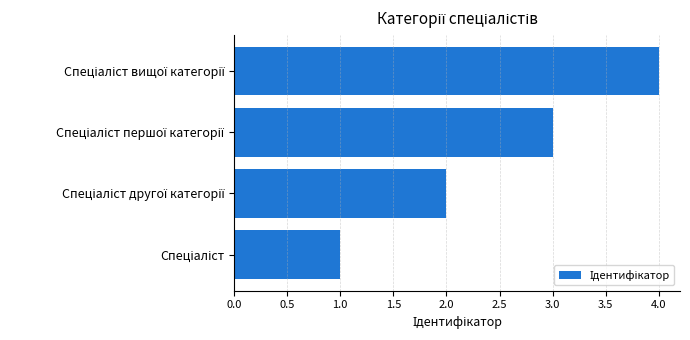

What is the difference between the maximum and minimum values?

3